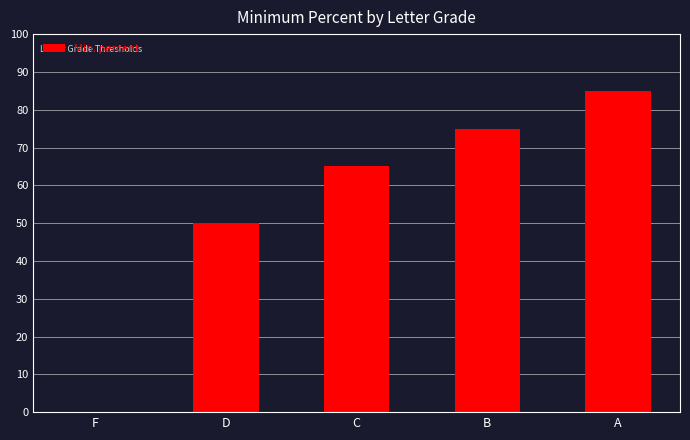

At which category does the chart reach its peak across all series?

A